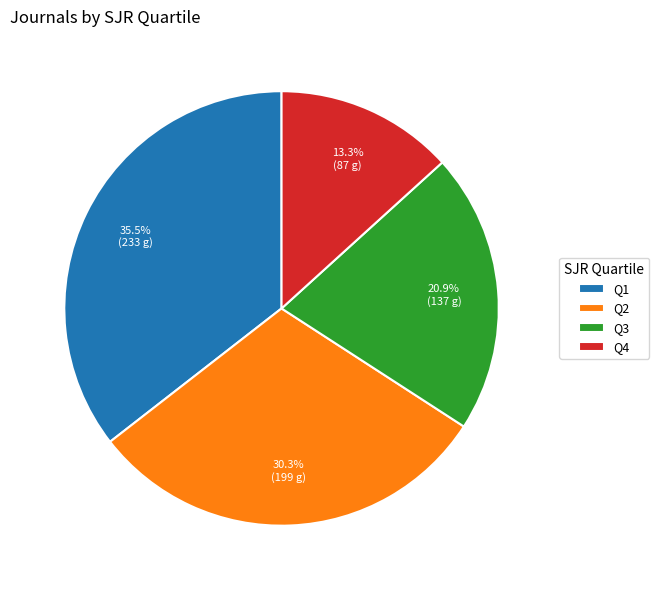

Count the number of slices in the pie.

4